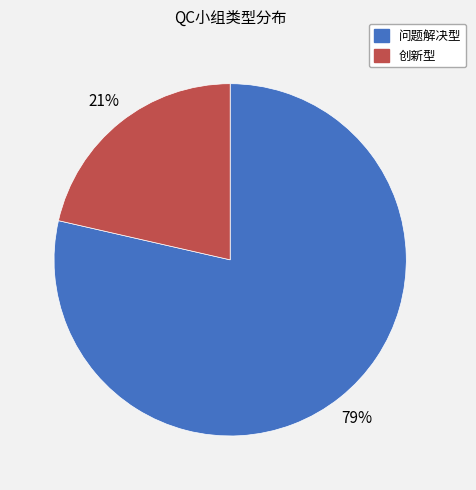

True or false: 问题解决型 accounts for 79% of the total.

True